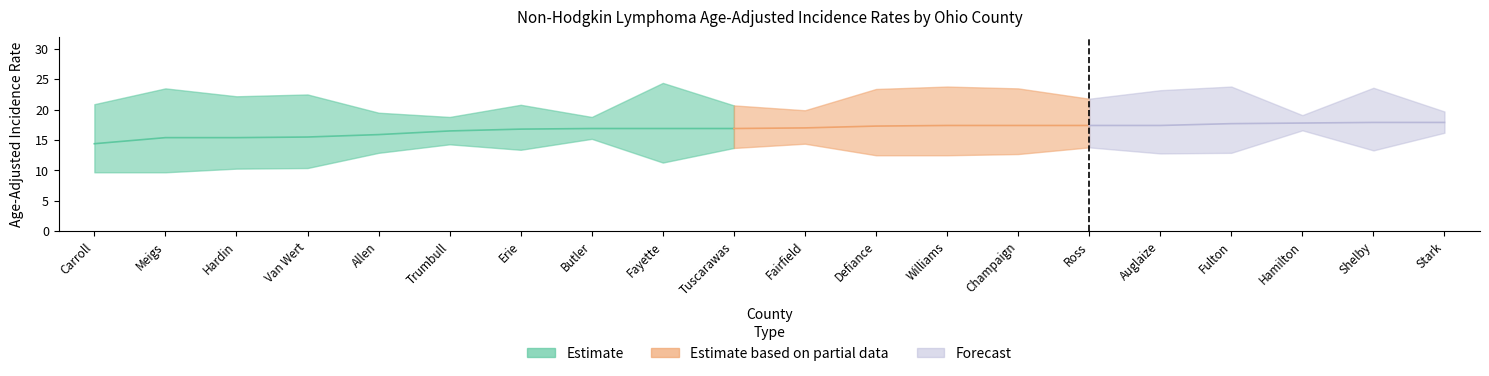

What is the sum of the Upper CI values at Meigs and Tuscarawas?

44.2